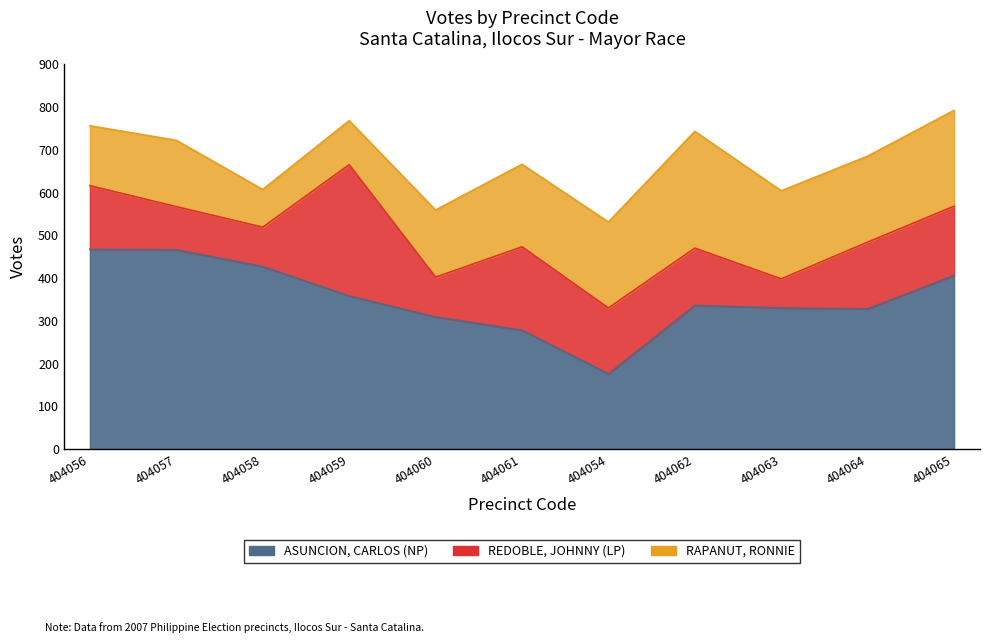

What is the sum of the ASUNCION, CARLOS (NP) values at 404062 and 404065?

742